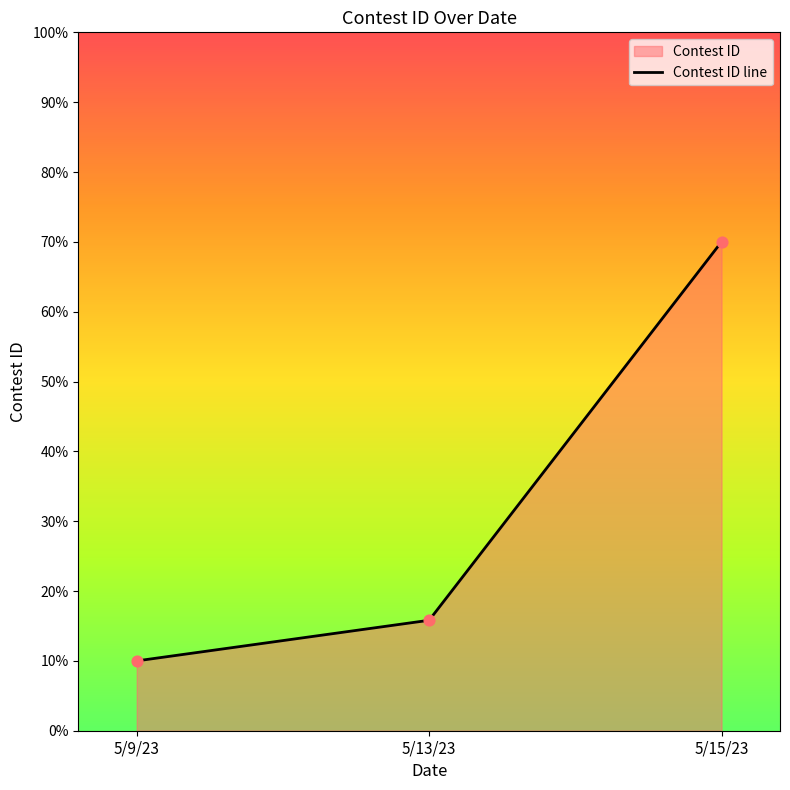

What is the ratio of the value at 5/9/23 to the value at 5/13/23?

0.6